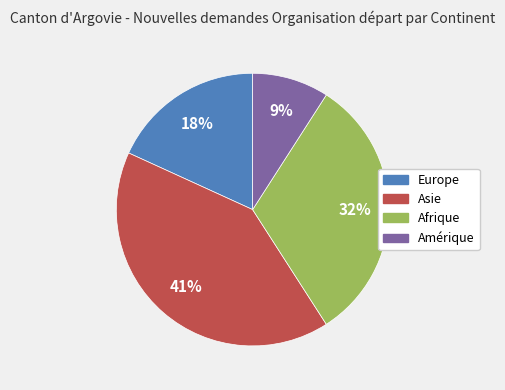

Is there any slice that represents more than half of the pie?

No